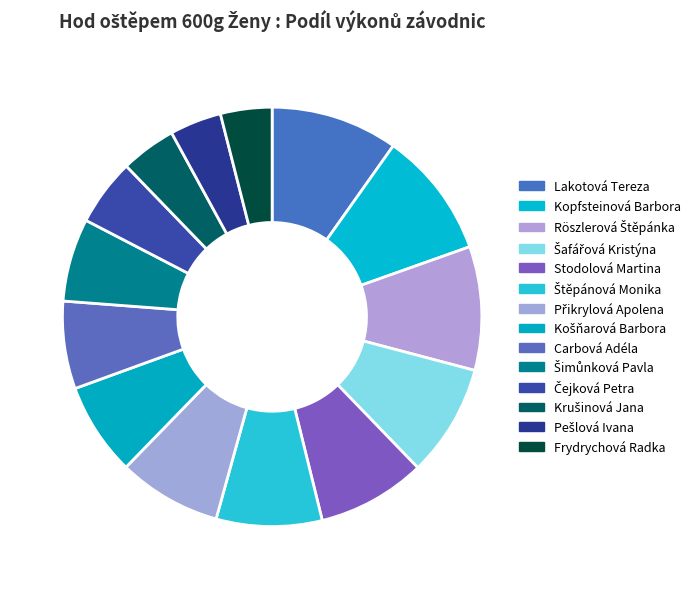

Which category has the biggest portion of the pie?

Lakotová Tereza